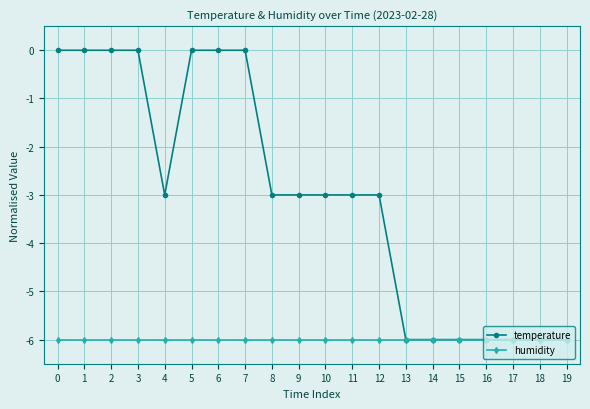

Which series has the largest range (max minus min)?

temperature